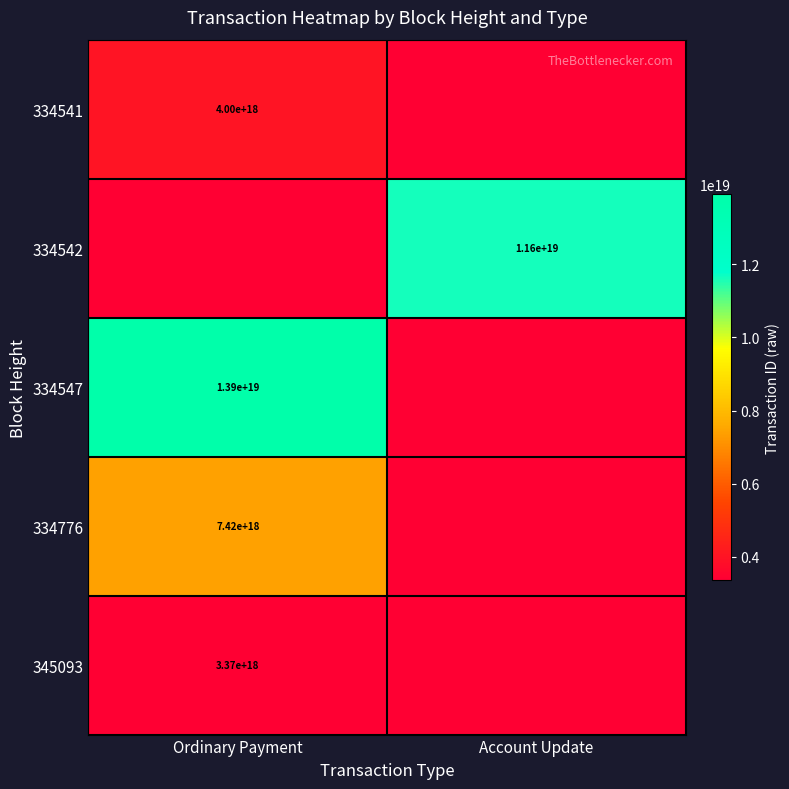

What is the spread (max minus min) of values at Ordinary Payment?

10531622193965578240.0